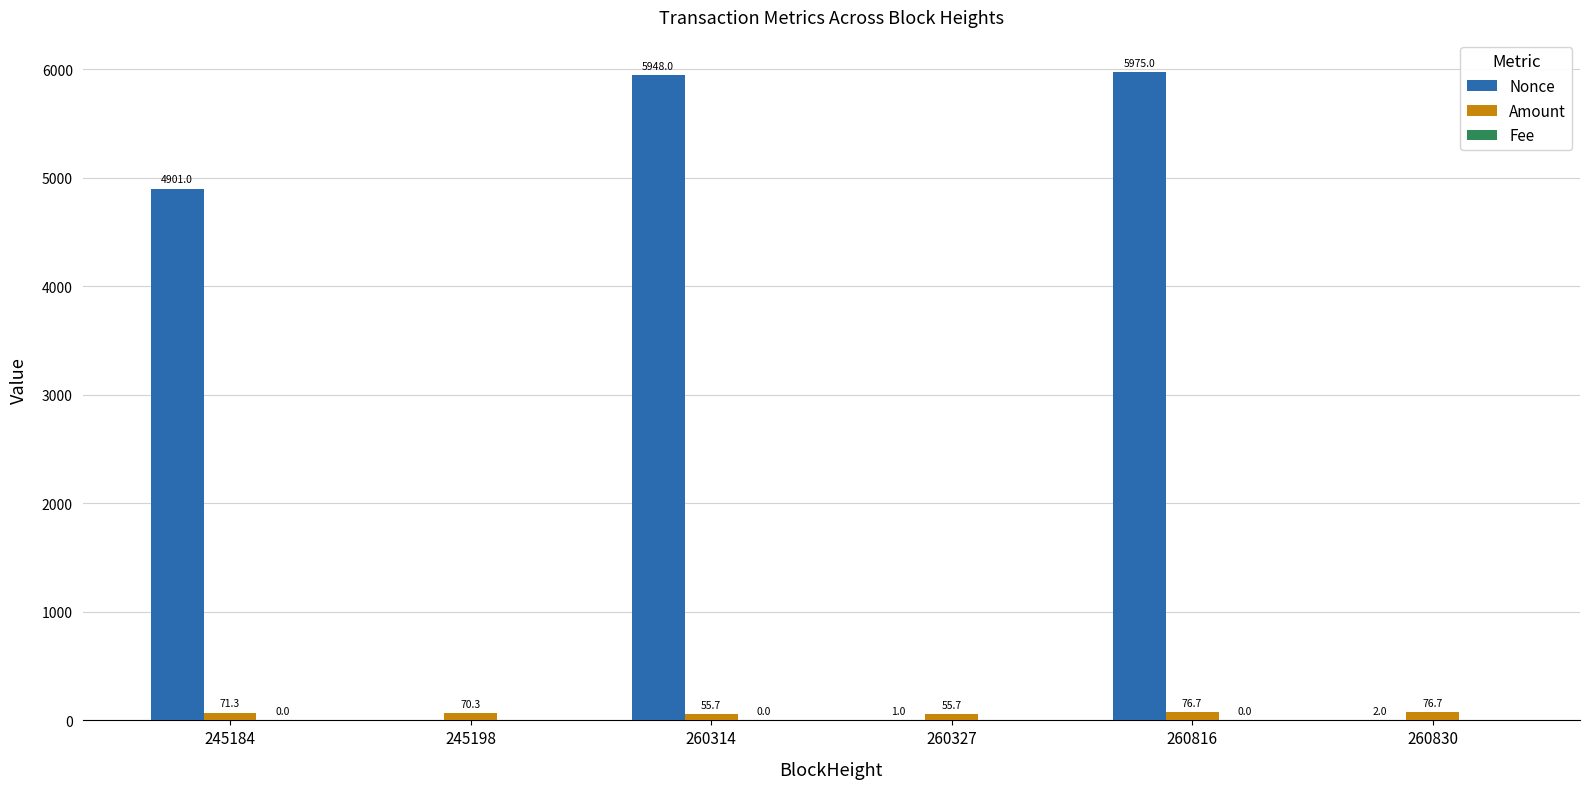

What is the maximum value shown in the chart?

5975.0